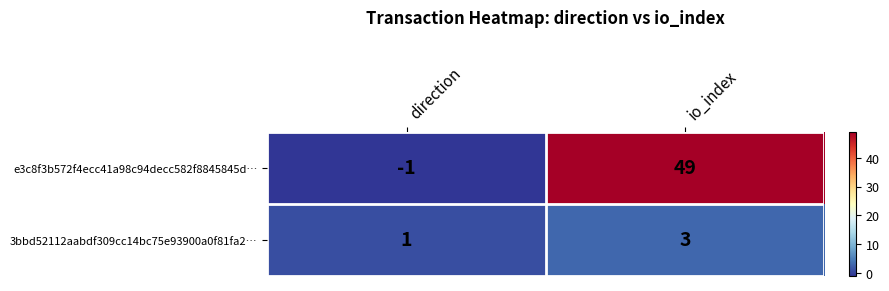

What is the difference between the e3c8f3b572f4ecc41a98c94decc582f8845845d… values at io_index and direction?

50